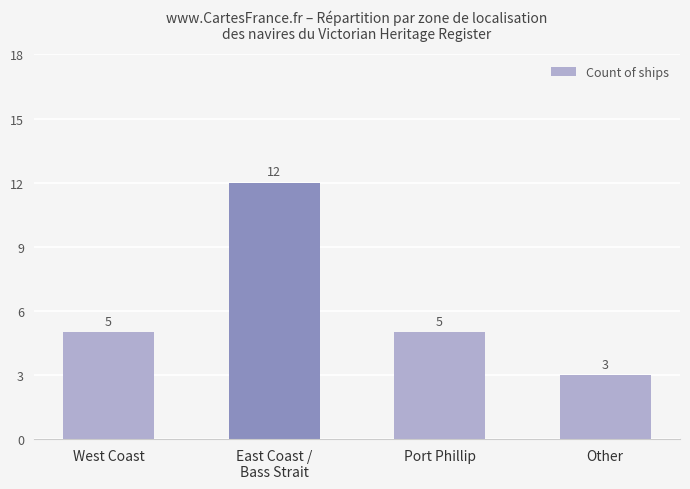

What value does the data have at West Coast?

5